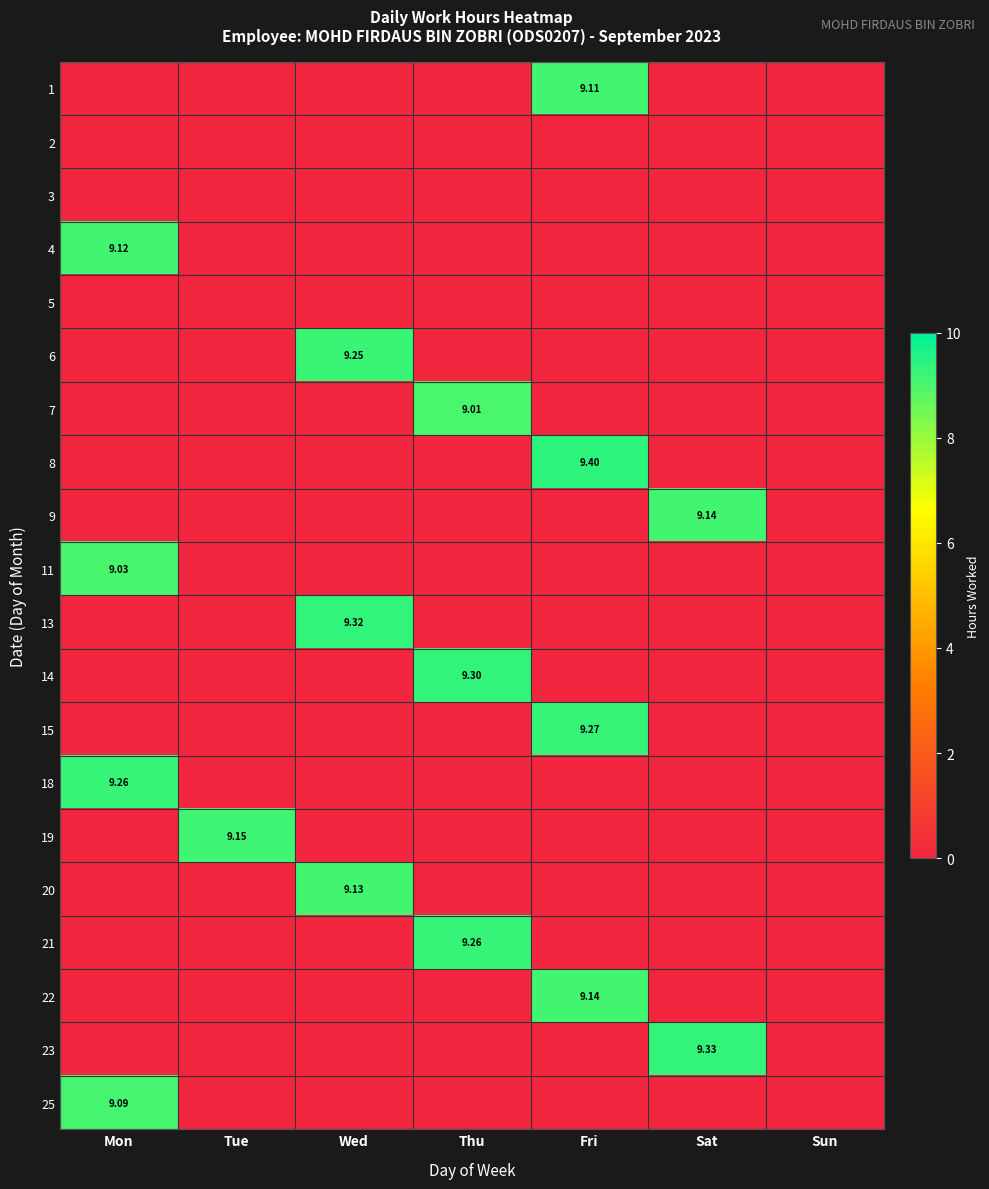

What is the total value across all series at Fri?

36.9